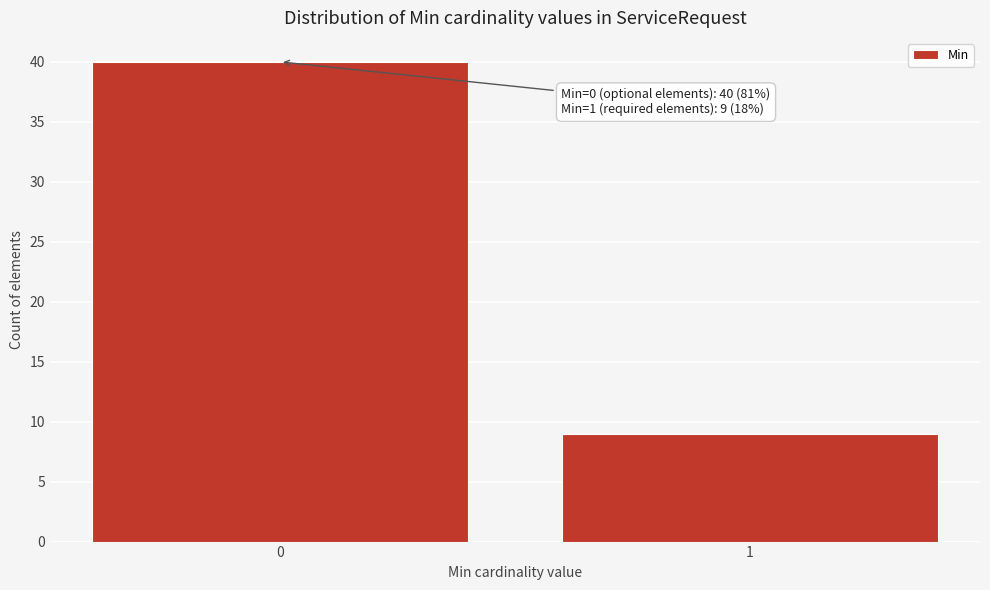

Reading left to right, what are all the values shown in this chart?

40	9